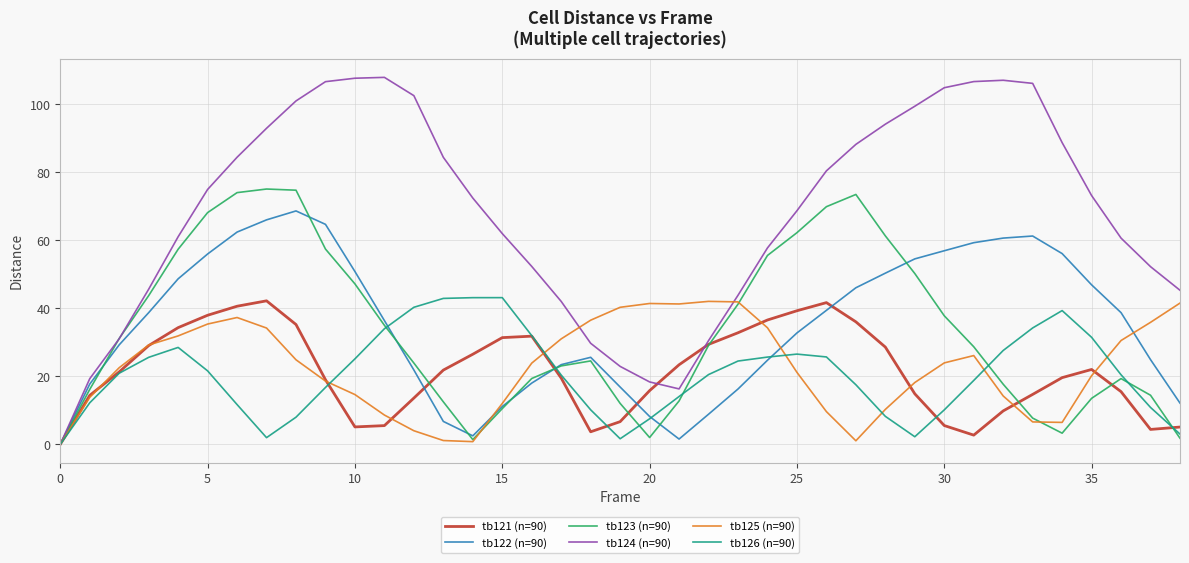

Which series has the largest range (max minus min)?

tb124 (n=90)